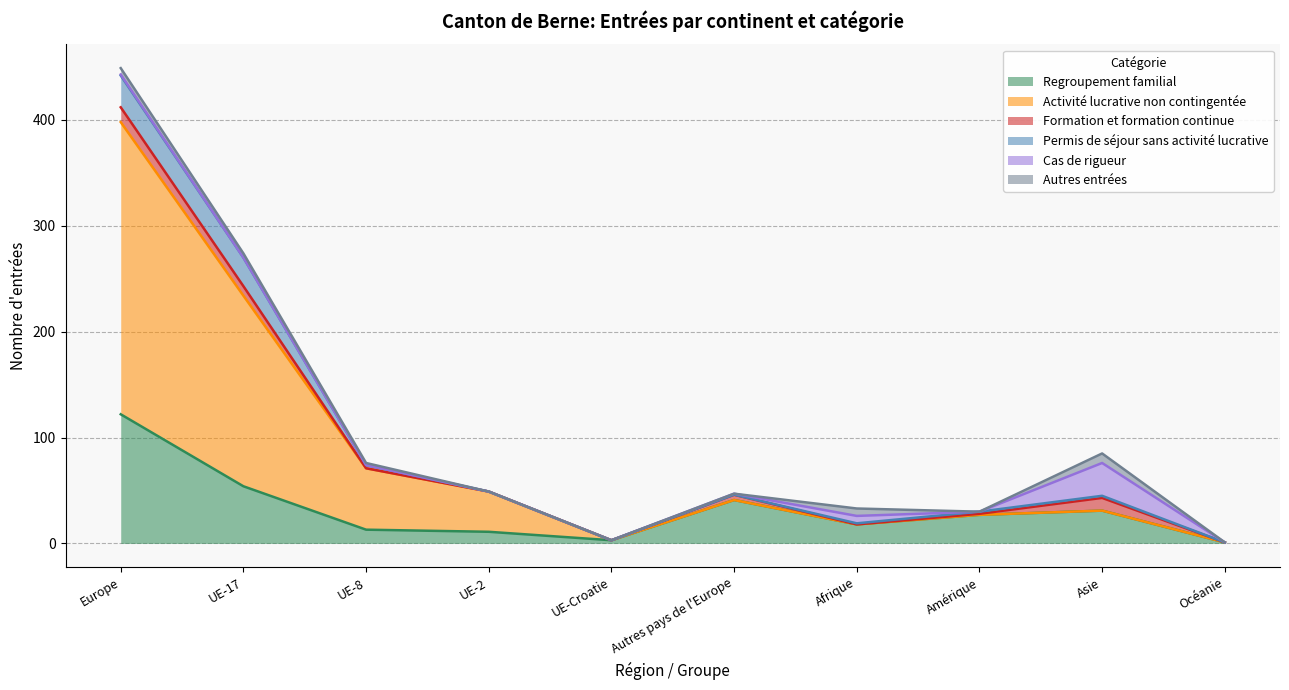

What is the label of the 6th point from the right?

UE-Croatie